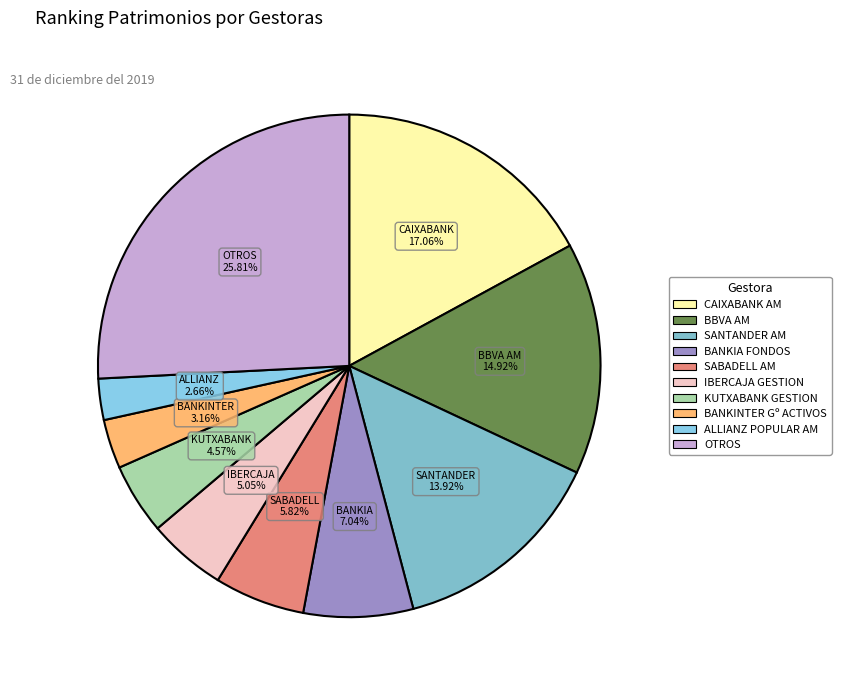

Is there a majority slice in this chart?

No